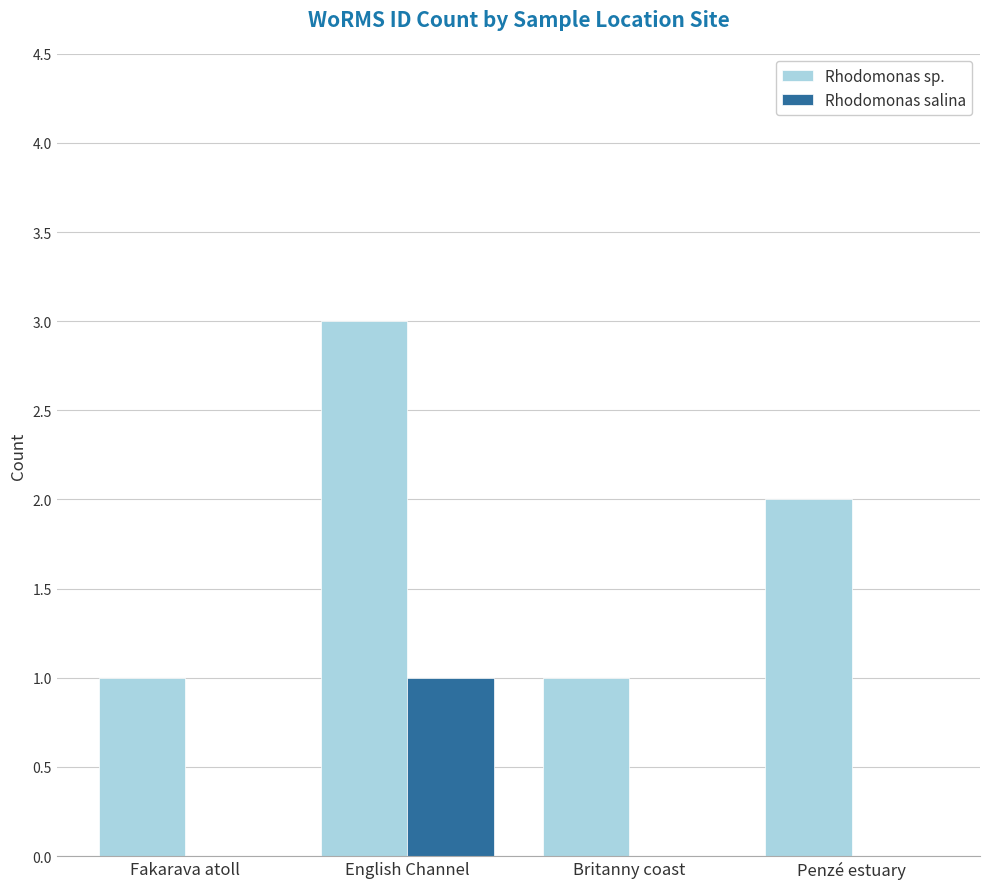

The Rhodomonas salina series shows 0 at Fakarava atoll. True or false?

True